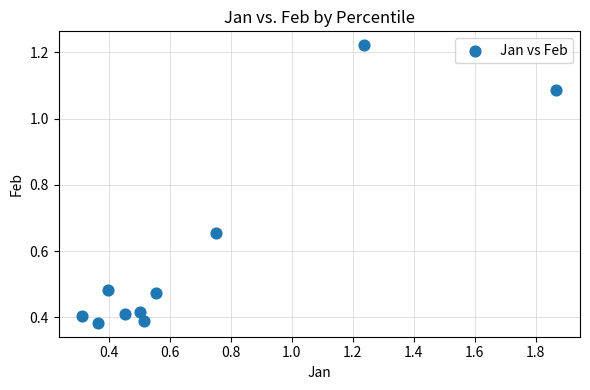

What is the range of Y values (max minus min)?

0.8